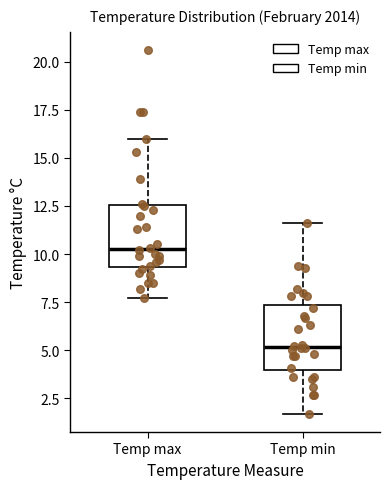

Reading left to right, read every box against the y-axis: the position of its median line, the range the box covers, and the ends of its whiskers. The values are not printed on the chart, so give them approximately, as read against the axis.

Temp max: median 10.5, box 9.5 to 12.5, whiskers 7.5 to 16.0
Temp min: median 5.0, box 4.0 to 7.5, whiskers 1.5 to 11.5